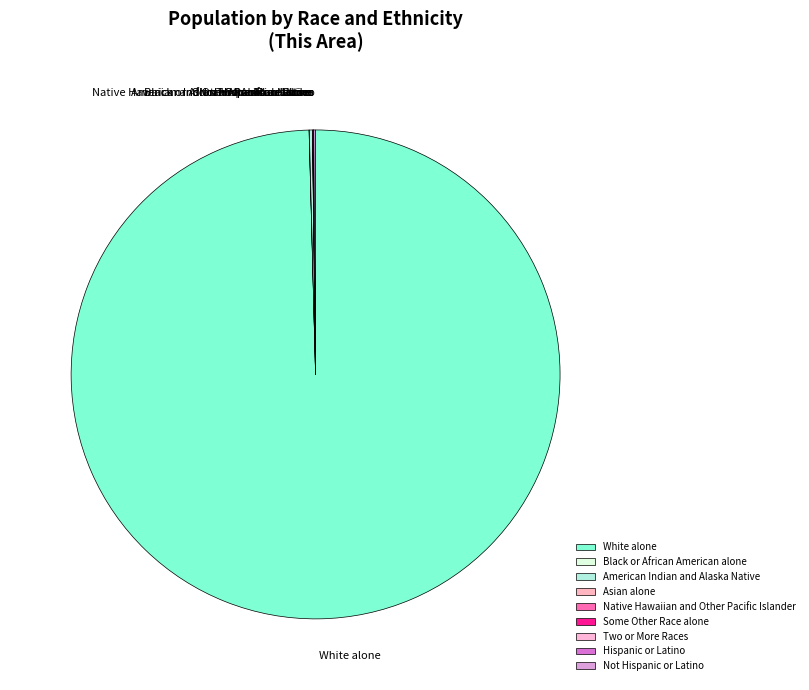

Does White alone account for over 50% of the chart?

Yes